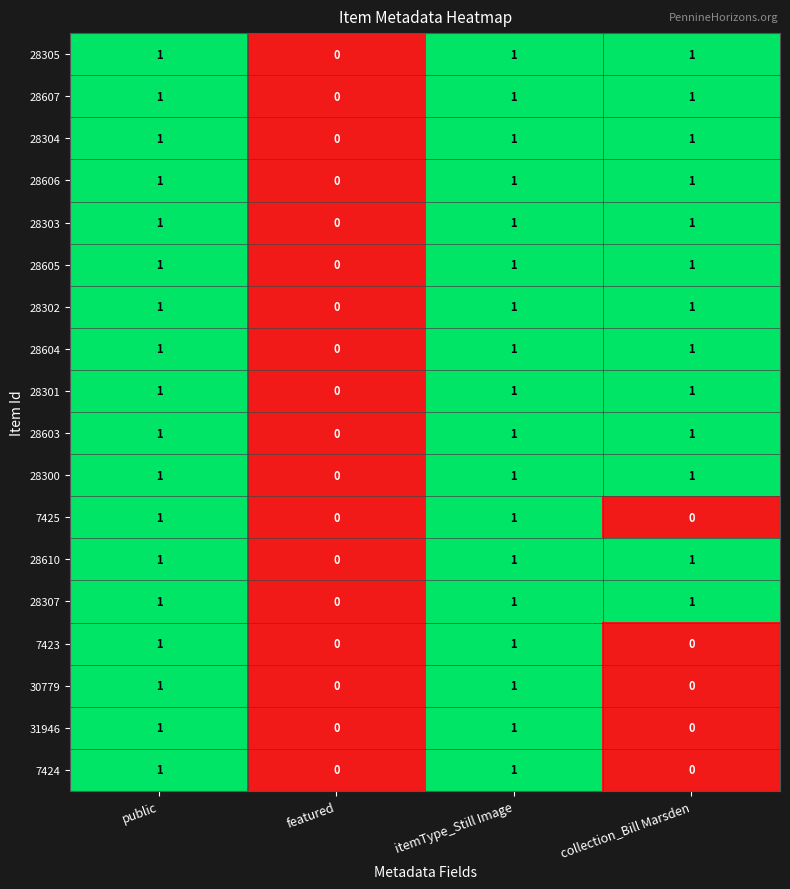

What is the spread (max minus min) of values at collection_Bill Marsden?

1